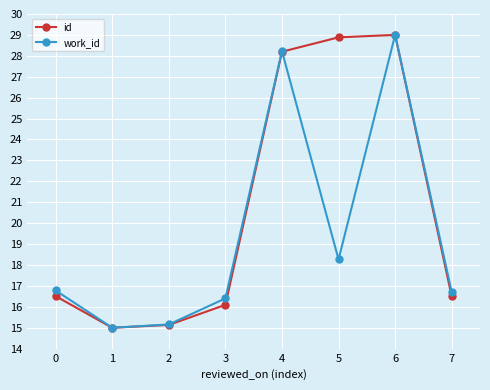

At how many categories does at least one series exceed 18?

3